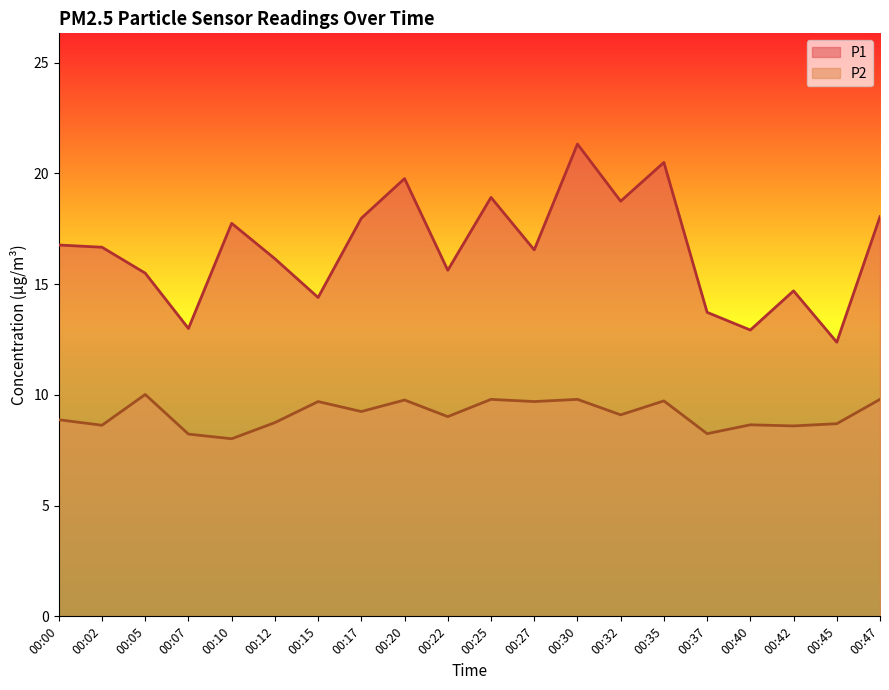

What is the difference between the highest and lowest values at 00:32?

9.7